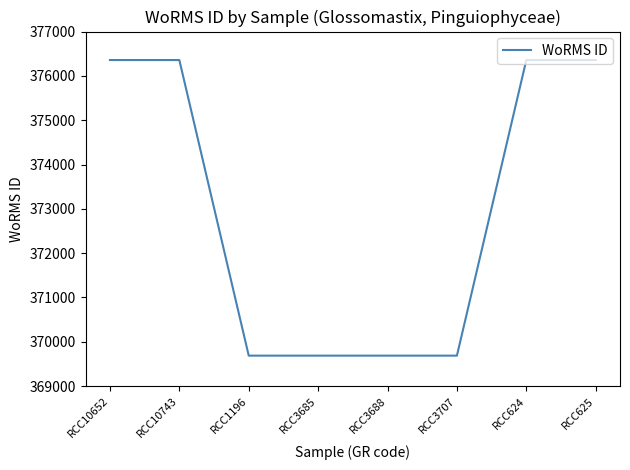

Approximately how many times larger is the value at RCC1196 compared to RCC10652?

1.0